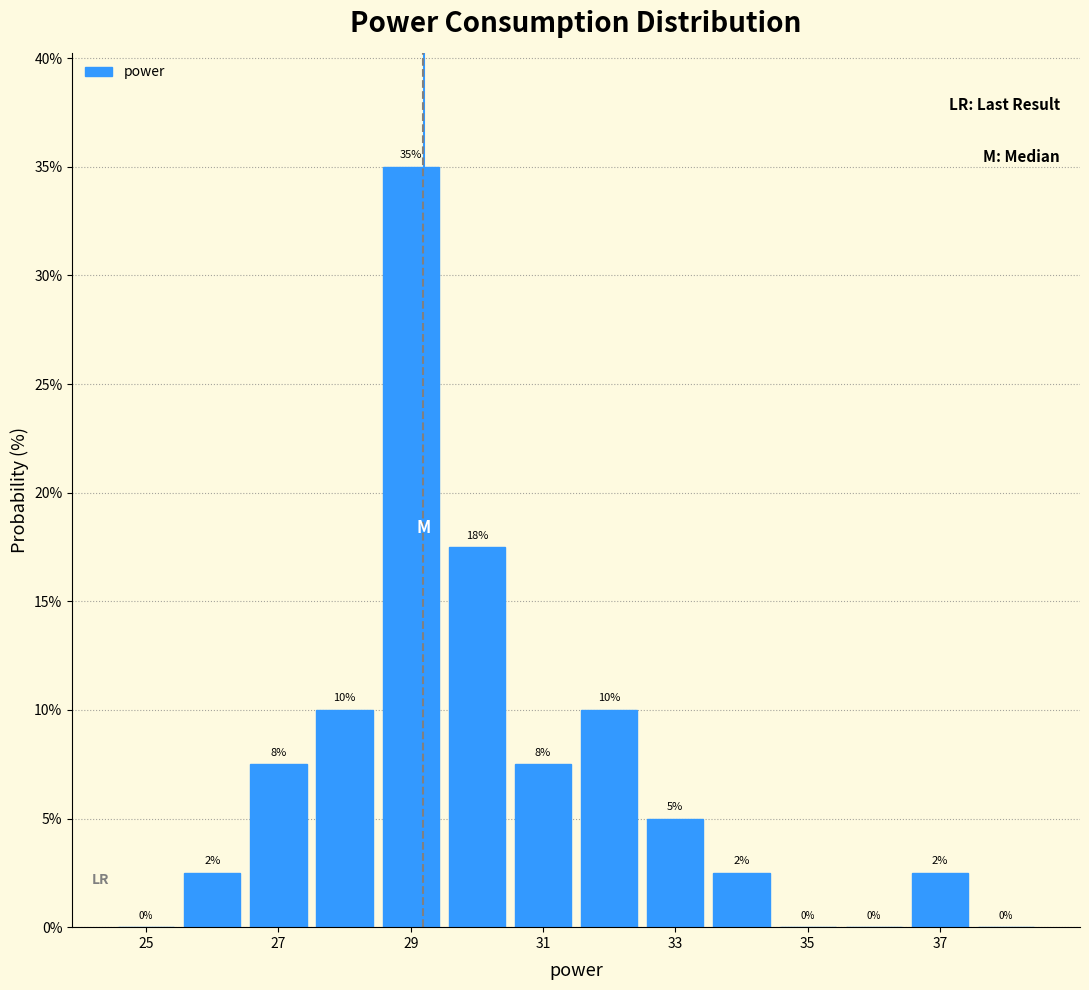

Over which range of the x-axis is the bar tallest?

28.5 to 29.5